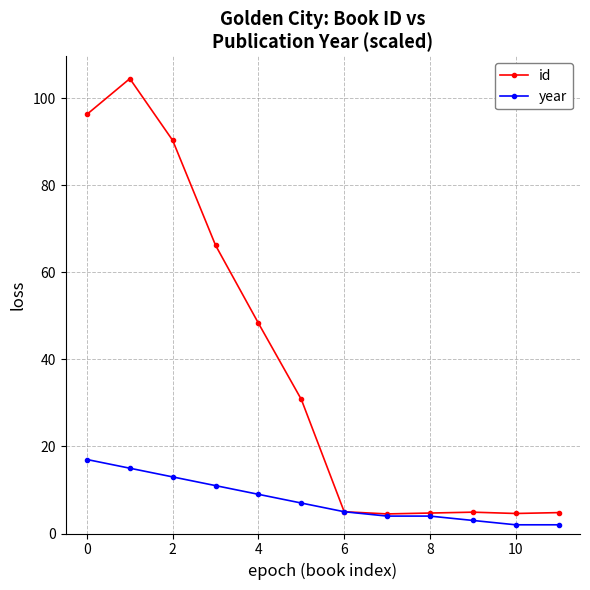

Which series has the largest total across all categories?

id